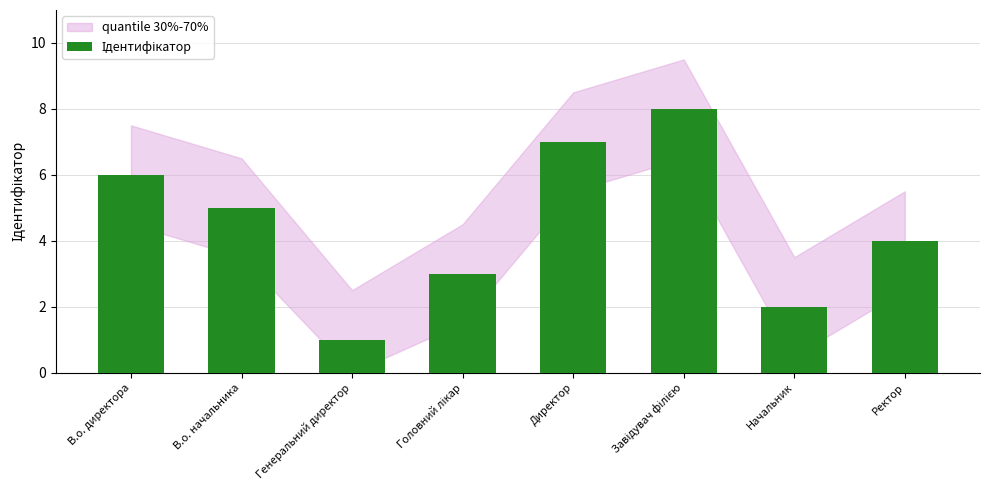

Read the value at Генеральний директор.

1